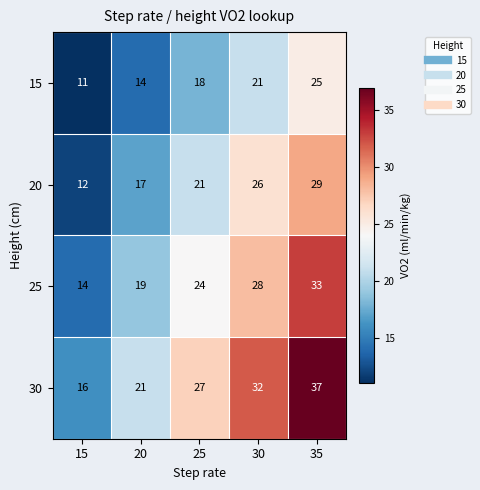

Which category has the highest value in the 20 series?

35